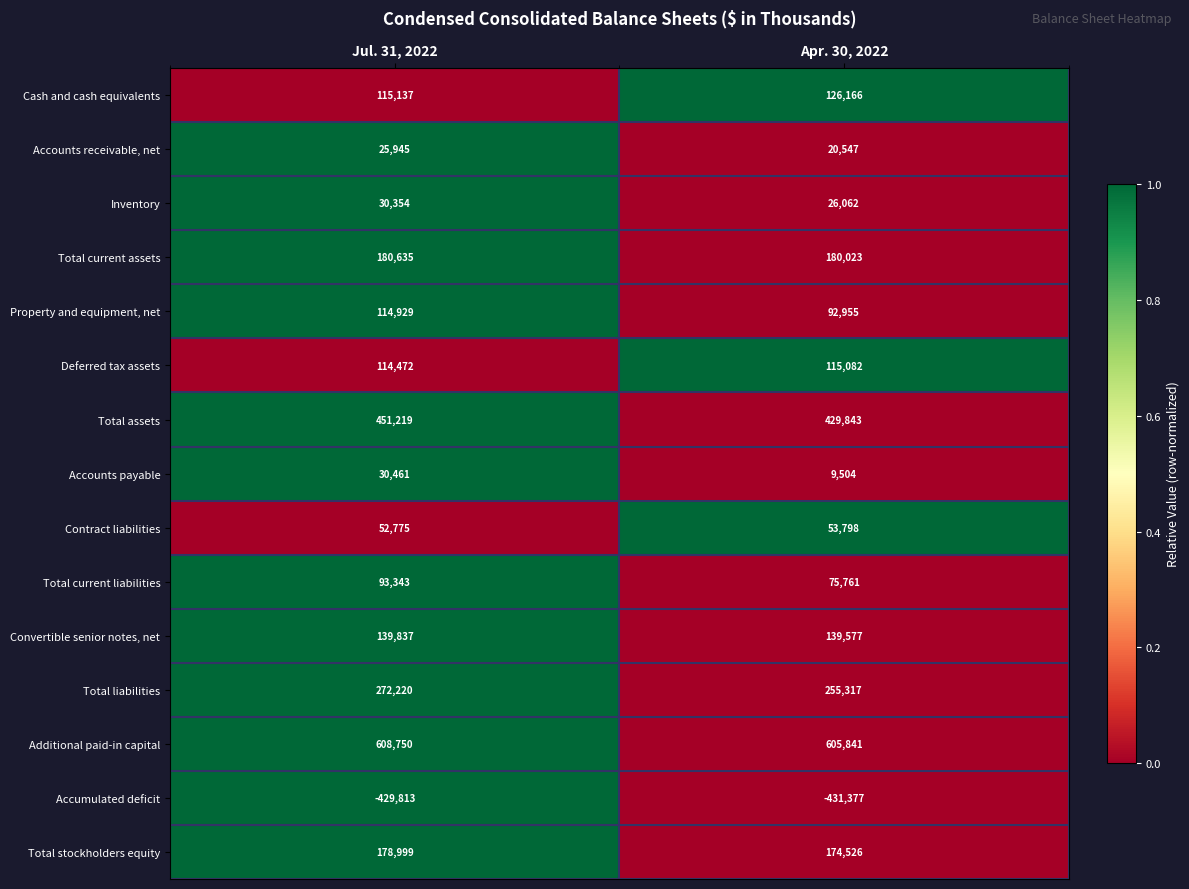

Reading left to right, transcribe all the data shown in this chart.

Cash and cash equivalents: 115137	126166
Accounts receivable, net: 25945	20547
Inventory: 30354	26062
Total current assets: 180635	180023
Property and equipment, net: 114929	92955
Deferred tax assets: 114472	115082
Total assets: 451219	429843
Accounts payable: 30461	9504
Contract liabilities: 52775	53798
Total current liabilities: 93343	75761
Convertible senior notes, net: 139837	139577
Total liabilities: 272220	255317
Additional paid-in capital: 608750	605841
Accumulated deficit: -429813	-431377
Total stockholders equity: 178999	174526